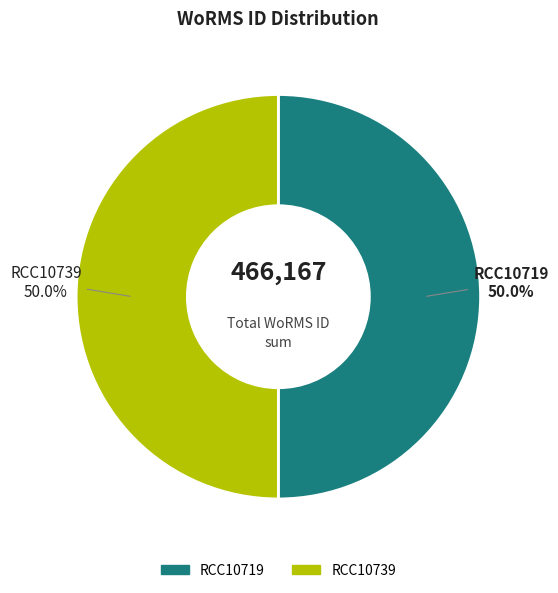

What percentage is NOT represented by RCC10719?

50.0%